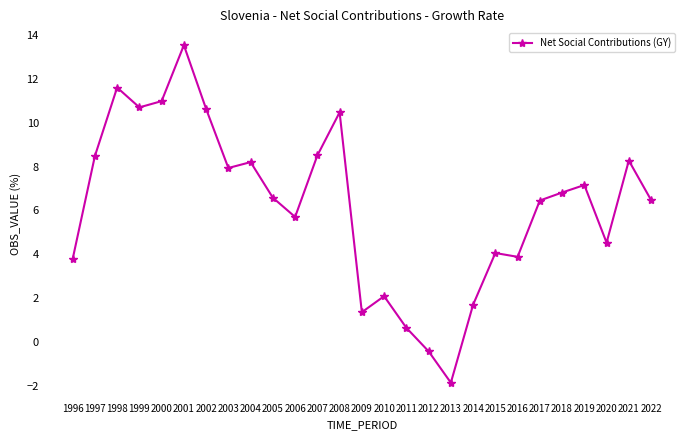

What is the change in value from 2009 to 2022?

+5.1